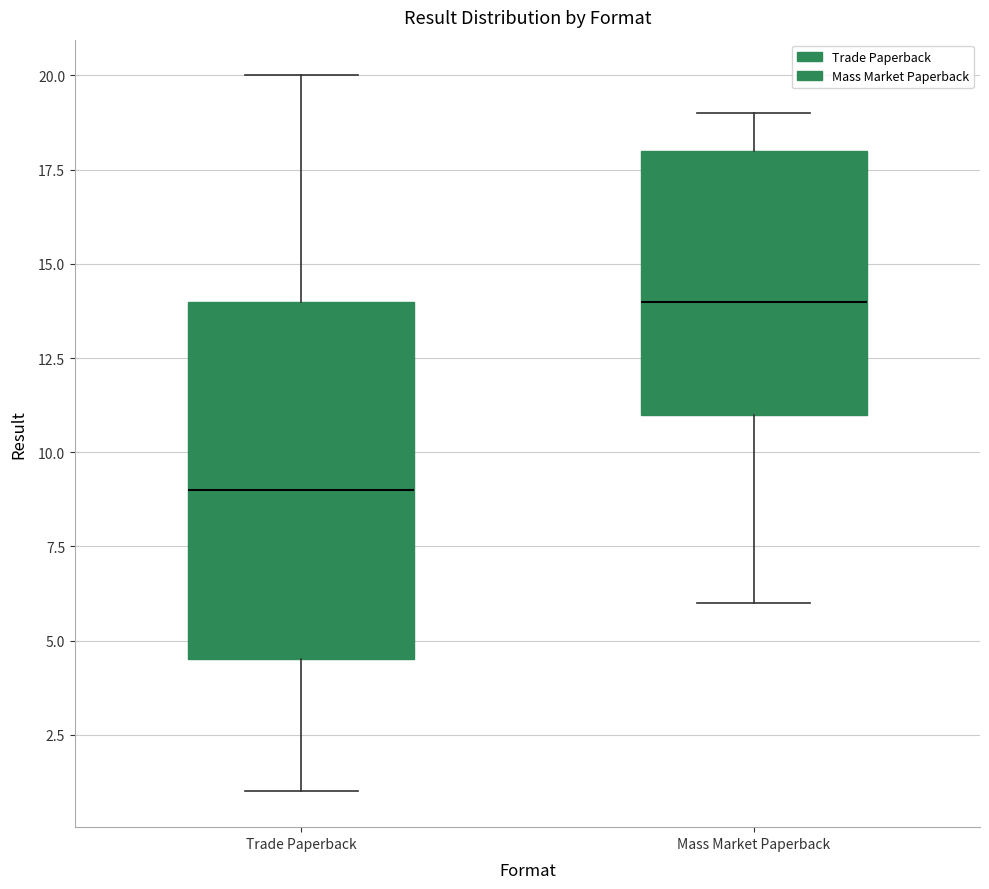

Reading left to right, read every box against the y-axis: the position of its median line, the range the box covers, and the ends of its whiskers. The values are not printed on the chart, so give them approximately, as read against the axis.

Trade Paperback: median 9.0, box 4.5 to 14.0, whiskers 1.0 to 20.0
Mass Market Paperback: median 14.0, box 11.0 to 18.0, whiskers 6.0 to 19.0